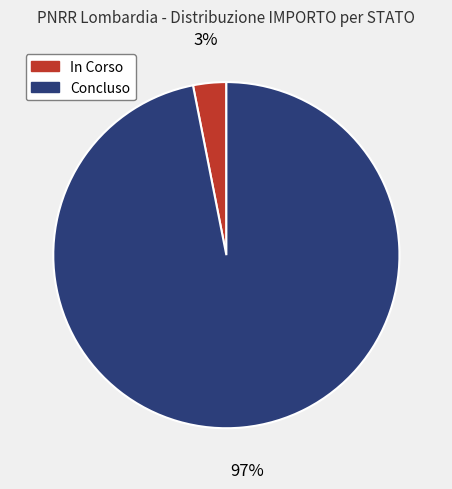

Which slice is the smallest?

In Corso